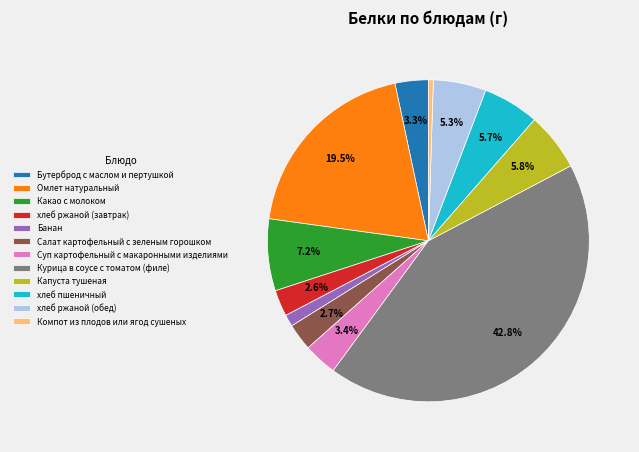

Approximately how many times larger is the value at Бутерброд с маслом и пертушкой compared to Курица в соусе с томатом (филе)?

0.1